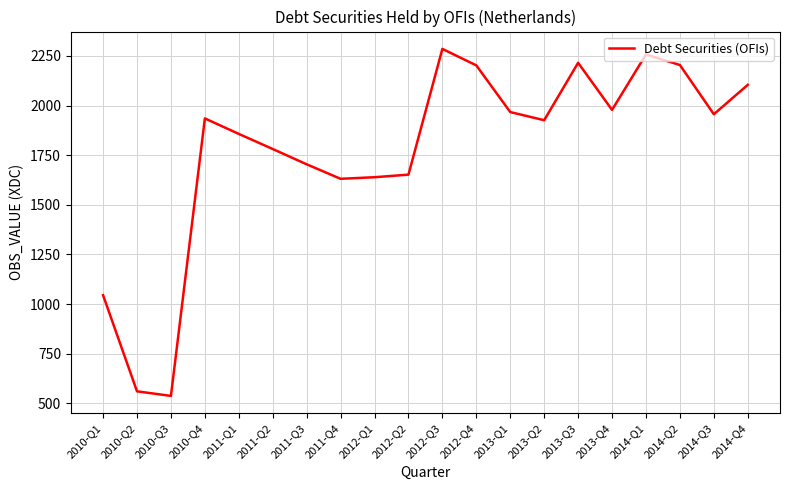

What is the change in value from 2013-Q3 to 2014-Q1?

+42